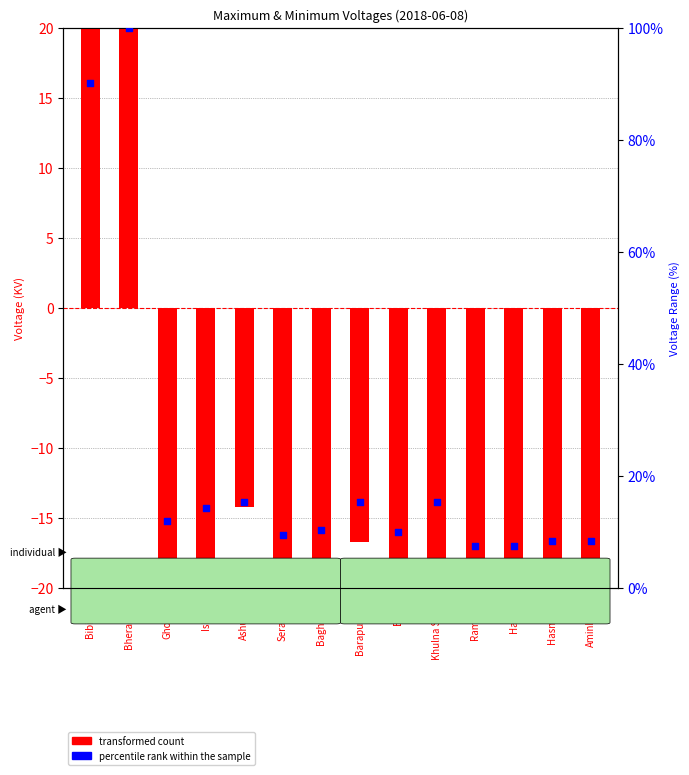

Which series has the widest spread of Y values?

transformed count